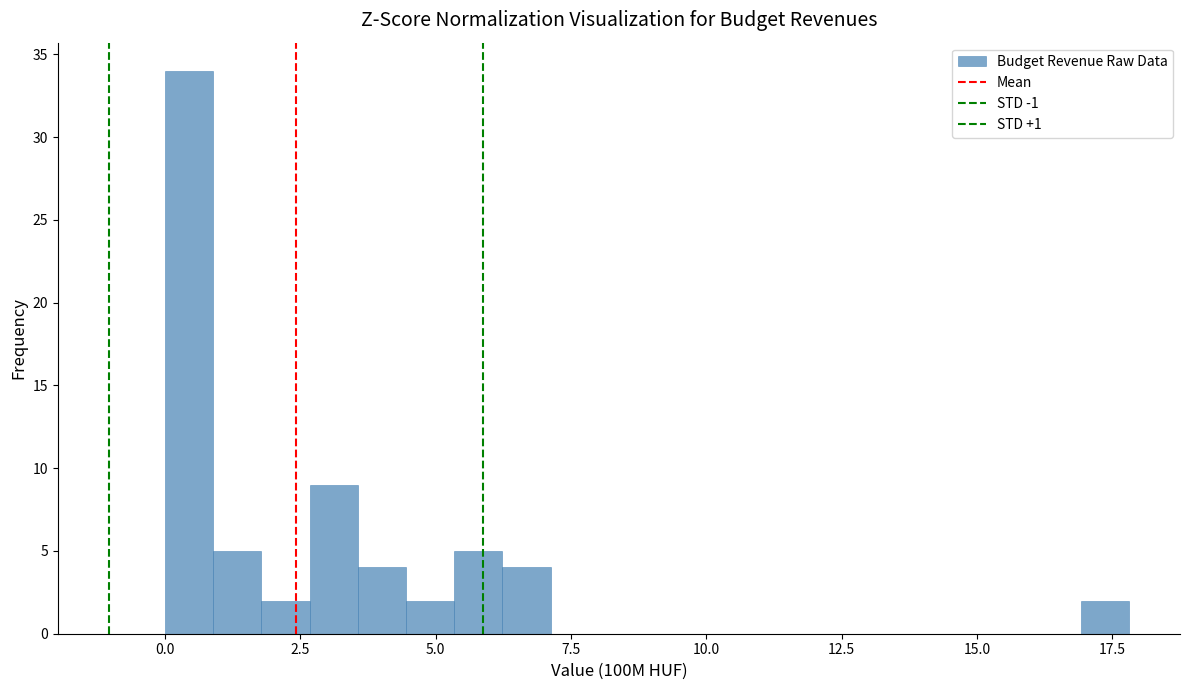

Around what value on the x-axis is the tallest bar? Give the approximate position of its centre, as read against the axis.

0.5